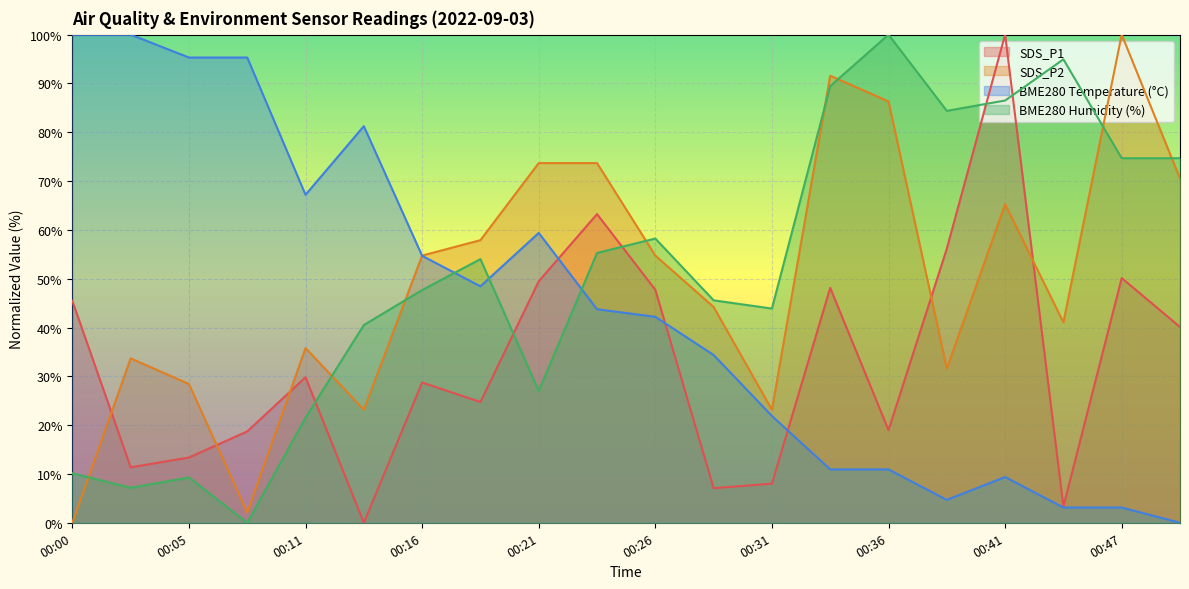

At which label does BME280_temperature reach its peak?

00:00